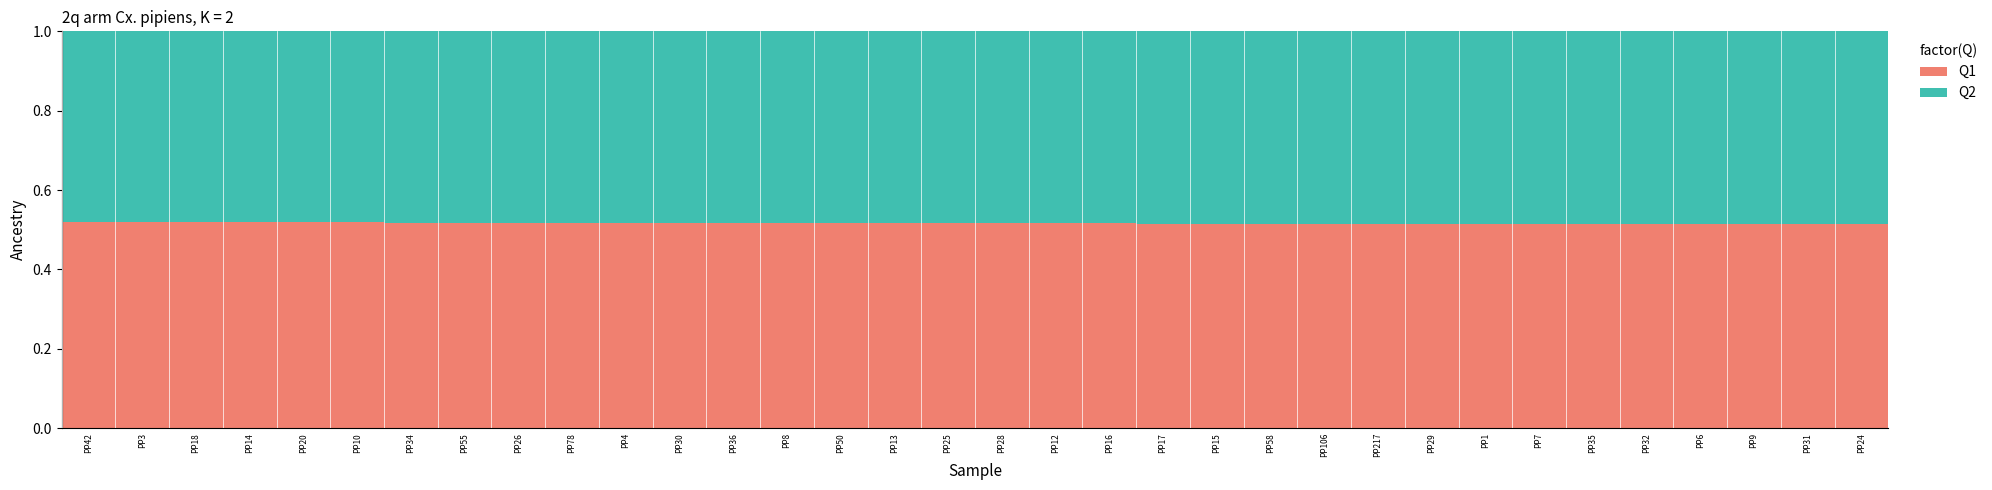

Count the Q1 values in the range 0 to 1.

34